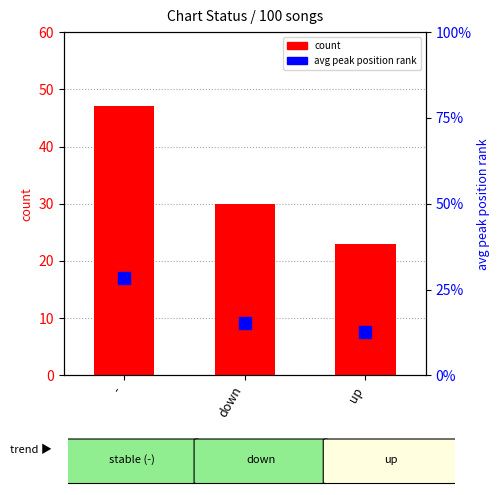

Rank the series at - from lowest to highest value.

avg peak position (pct), count